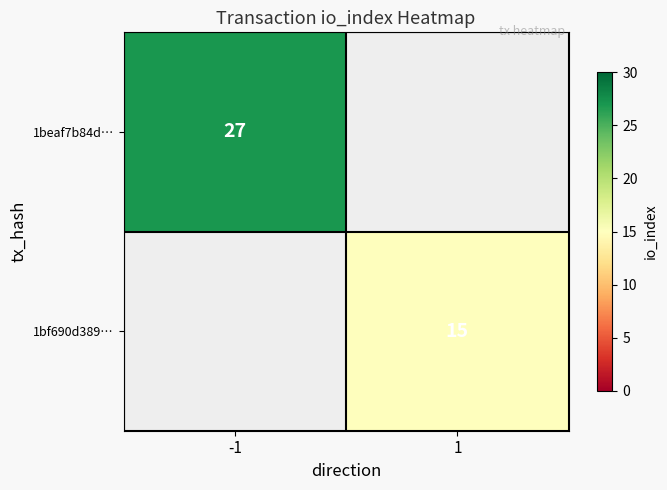

The 1beaf7b84d… series shows 27 at -1. True or false?

True